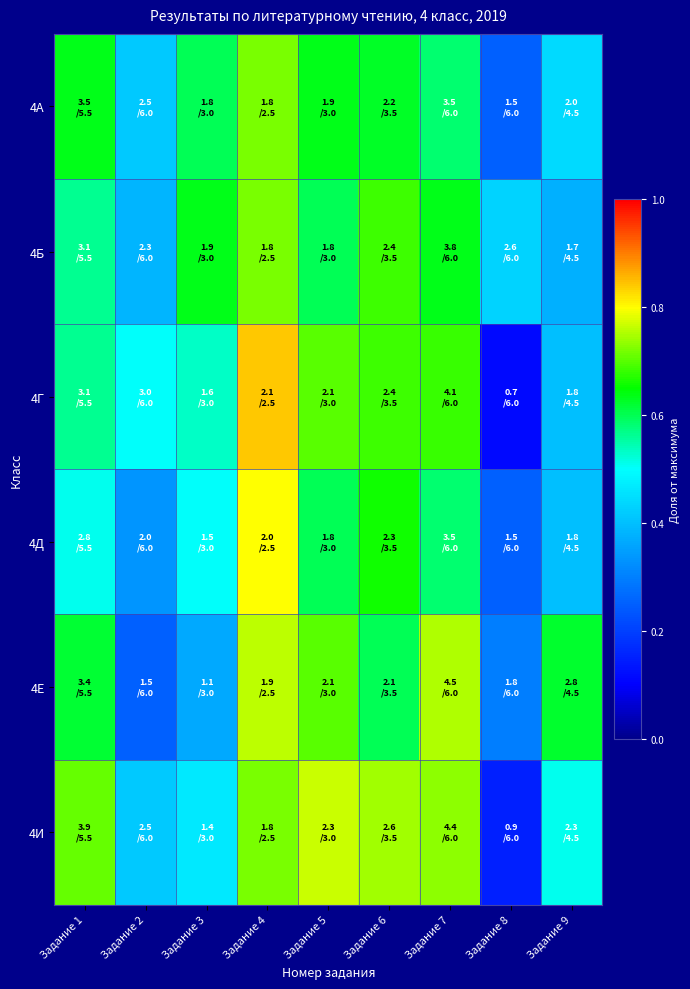

Reading right to left, extract all data points from this chart.

4А: Задание 9=0.4	Задание 8=0.2	Задание 7=0.6	Задание 6=0.6	Задание 5=0.6	Задание 4=0.7	Задание 3=0.6	Задание 2=0.4	Задание 1=0.6
4Б: Задание 9=0.4	Задание 8=0.4	Задание 7=0.6	Задание 6=0.7	Задание 5=0.6	Задание 4=0.7	Задание 3=0.6	Задание 2=0.4	Задание 1=0.6
4Г: Задание 9=0.4	Задание 8=0.1	Задание 7=0.7	Задание 6=0.7	Задание 5=0.7	Задание 4=0.8	Задание 3=0.5	Задание 2=0.5	Задание 1=0.6
4Д: Задание 9=0.4	Задание 8=0.2	Задание 7=0.6	Задание 6=0.7	Задание 5=0.6	Задание 4=0.8	Задание 3=0.5	Задание 2=0.3	Задание 1=0.5
4Е: Задание 9=0.6	Задание 8=0.3	Задание 7=0.8	Задание 6=0.6	Задание 5=0.7	Задание 4=0.8	Задание 3=0.4	Задание 2=0.2	Задание 1=0.6
4И: Задание 9=0.5	Задание 8=0.1	Задание 7=0.7	Задание 6=0.7	Задание 5=0.8	Задание 4=0.7	Задание 3=0.5	Задание 2=0.4	Задание 1=0.7